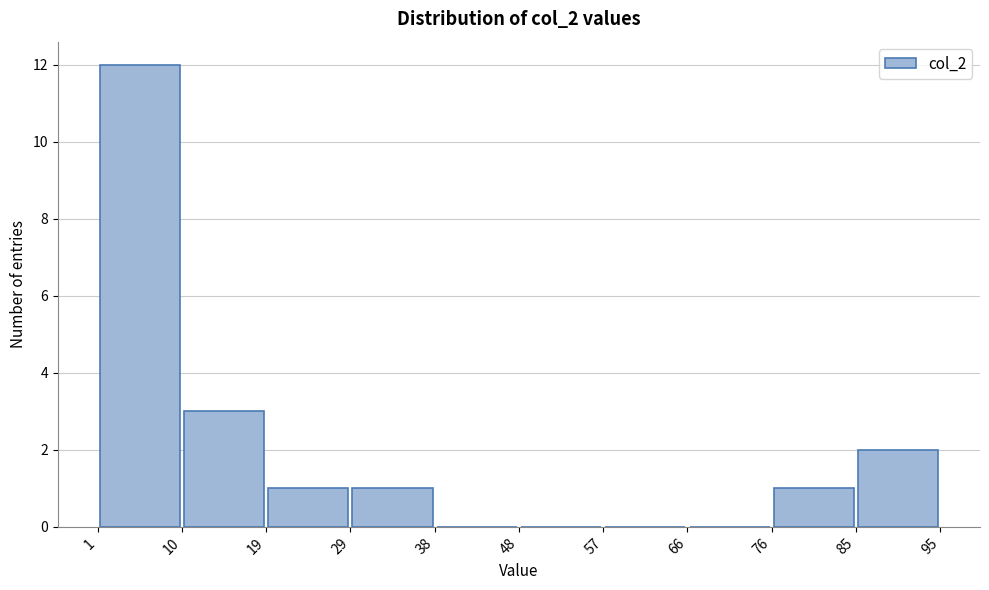

Which range on the x-axis has the tallest bar?

1 to 10